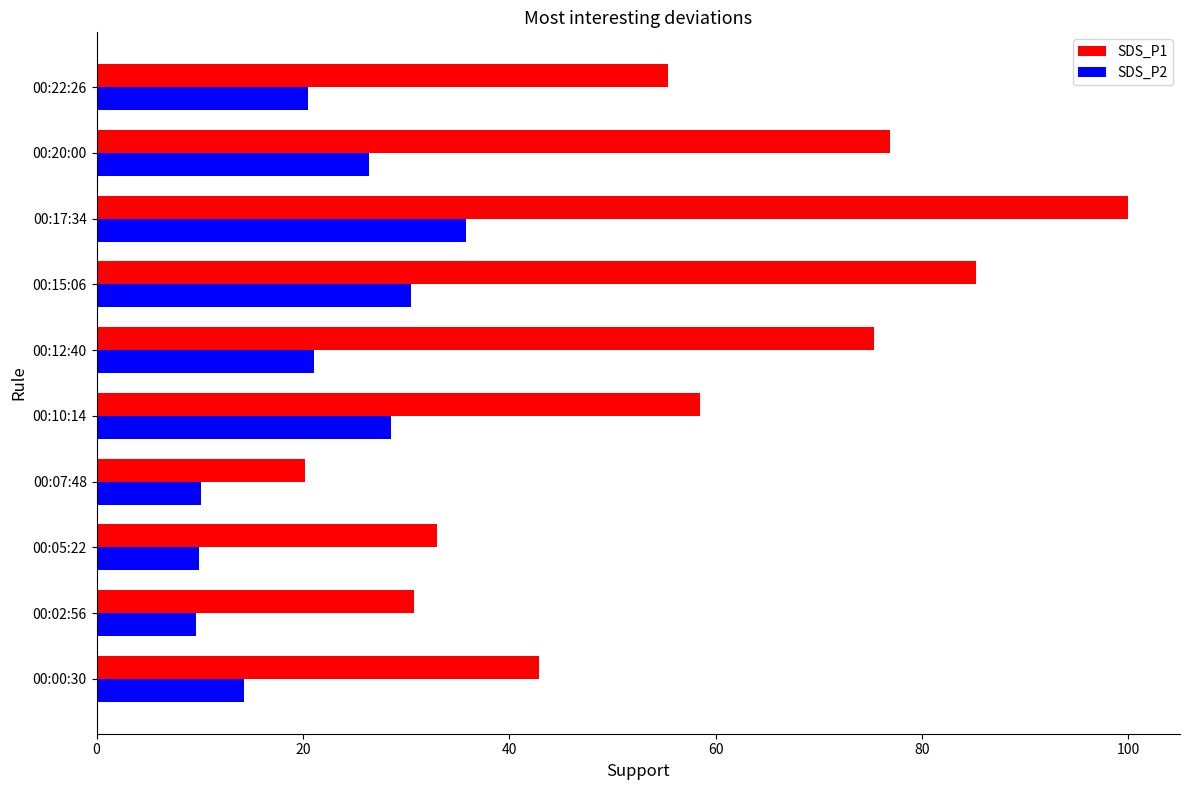

Which series has the largest range (max minus min)?

SDS_P1